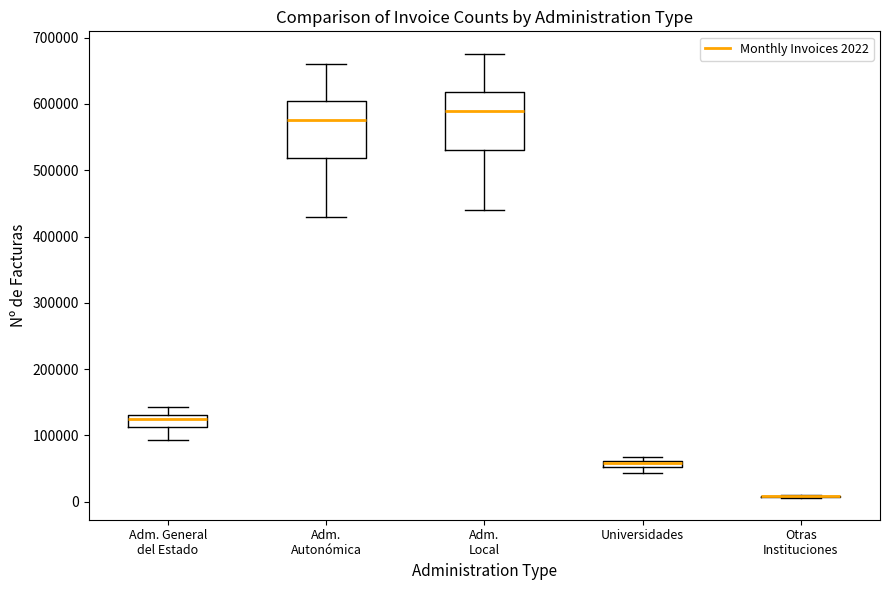

Where is the upper edge of the box for Adm. Local on the y-axis? The values are not printed on the chart, so give them approximately, as read against the axis.

620000